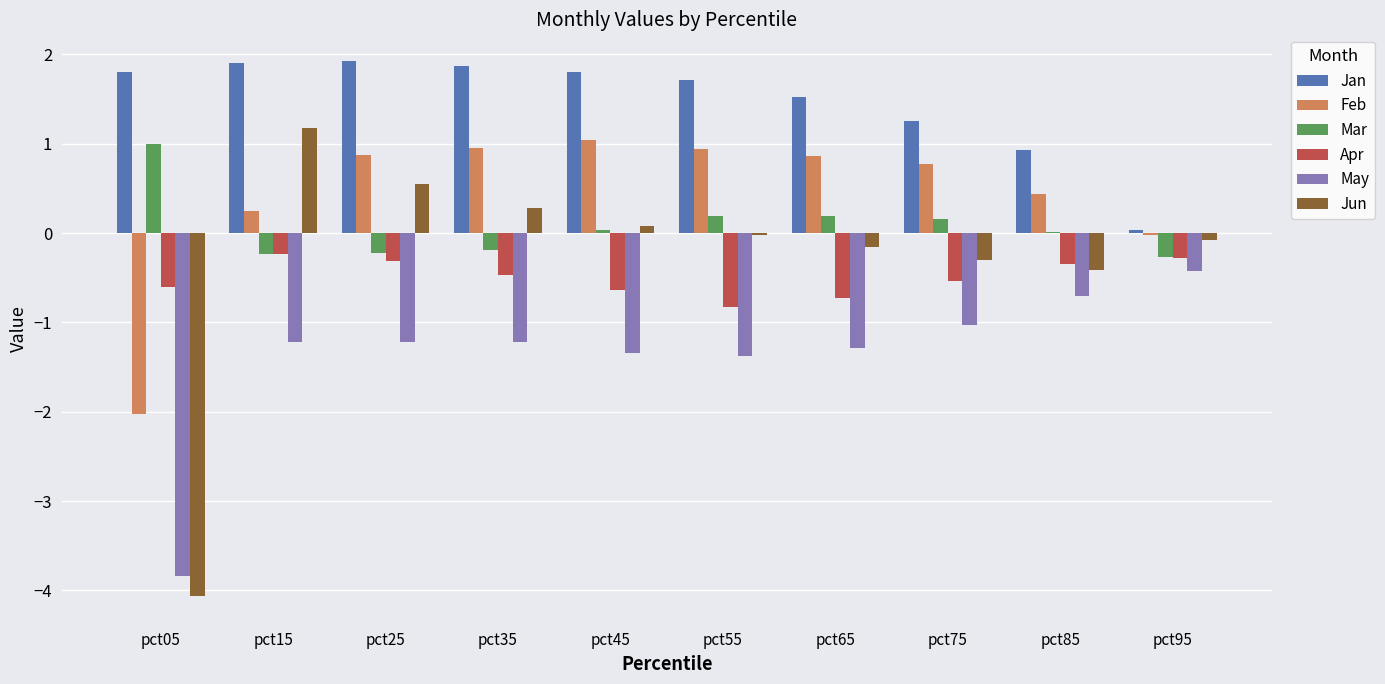

At which label does Jun reach its peak?

pct15